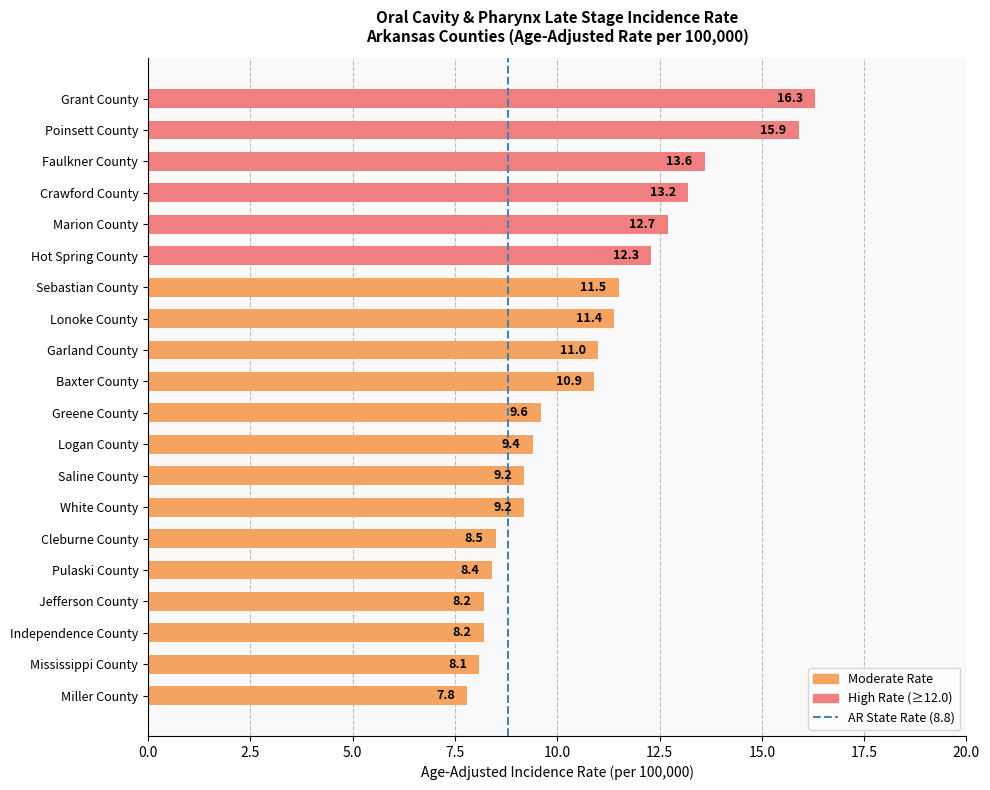

What is the value of the 15th bar from the top?

8.5